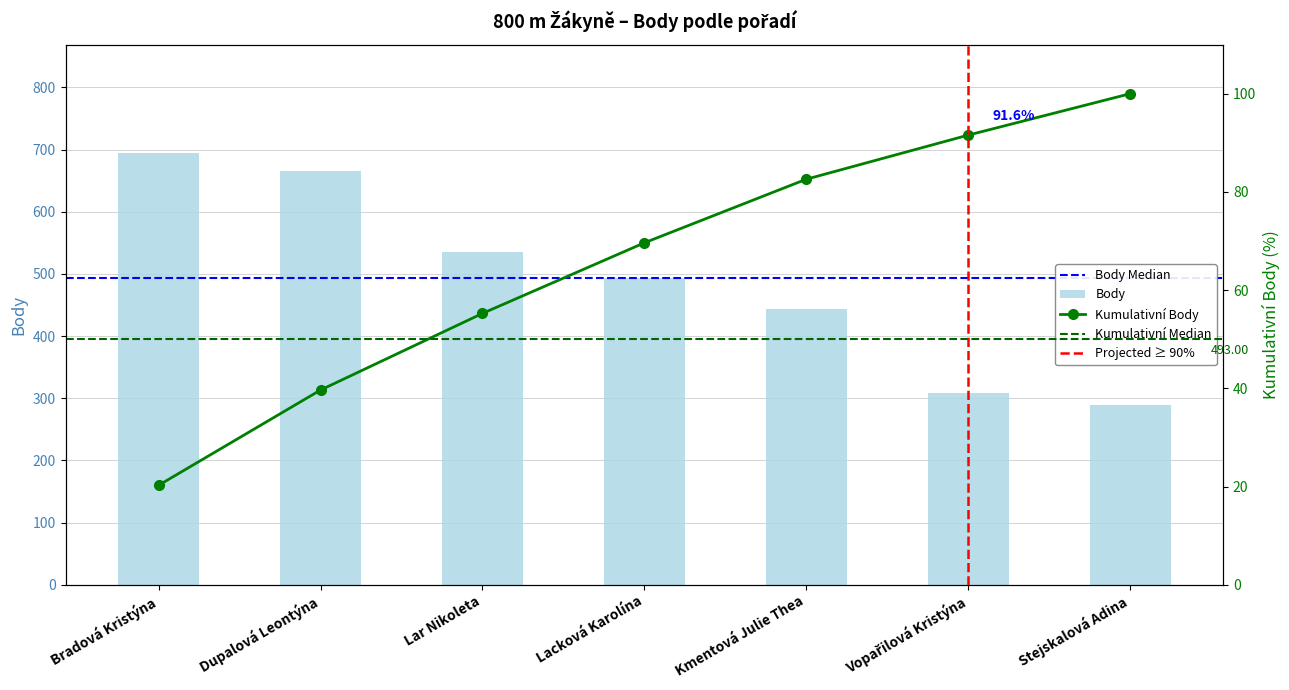

What is the label of the 6th bar from the right?

Dupalová Leontýna